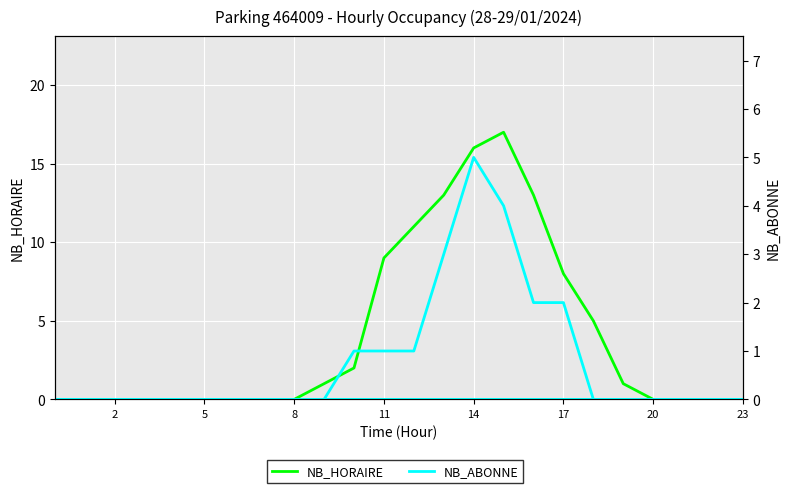

True or false: NB_ABONNE and NB_HORAIRE intersect in this chart.

False